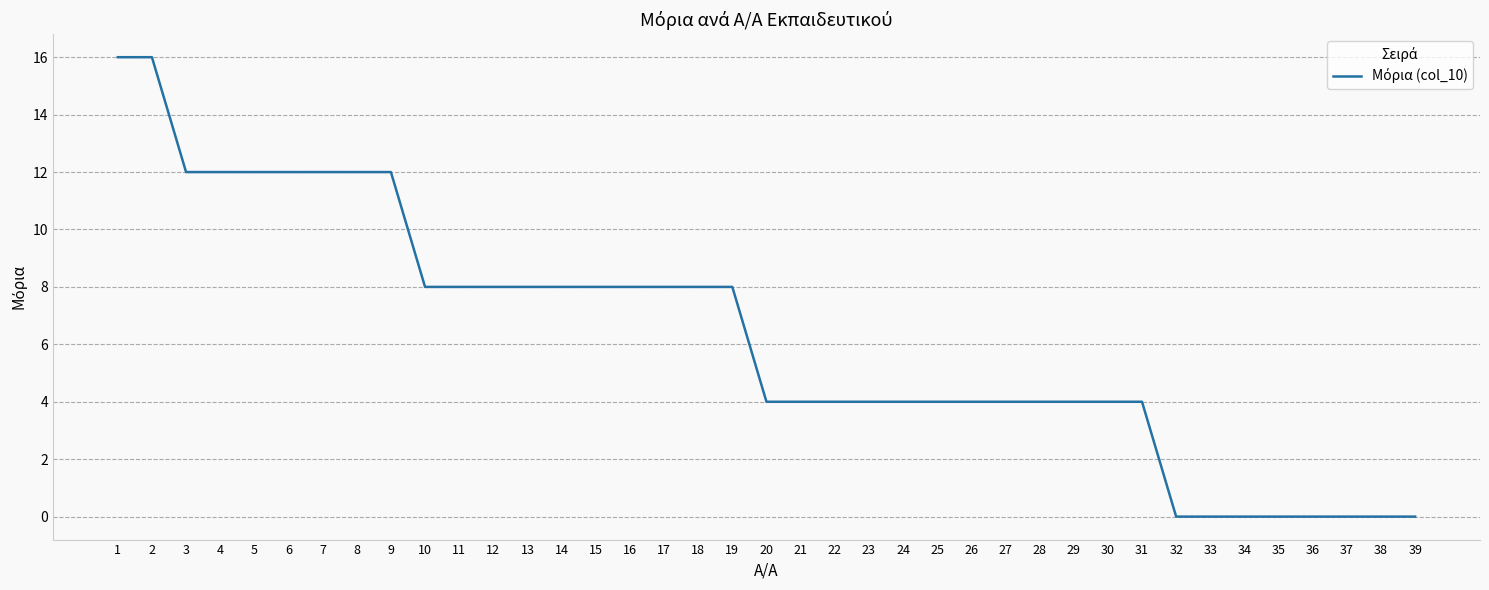

What is the greatest value displayed?

16